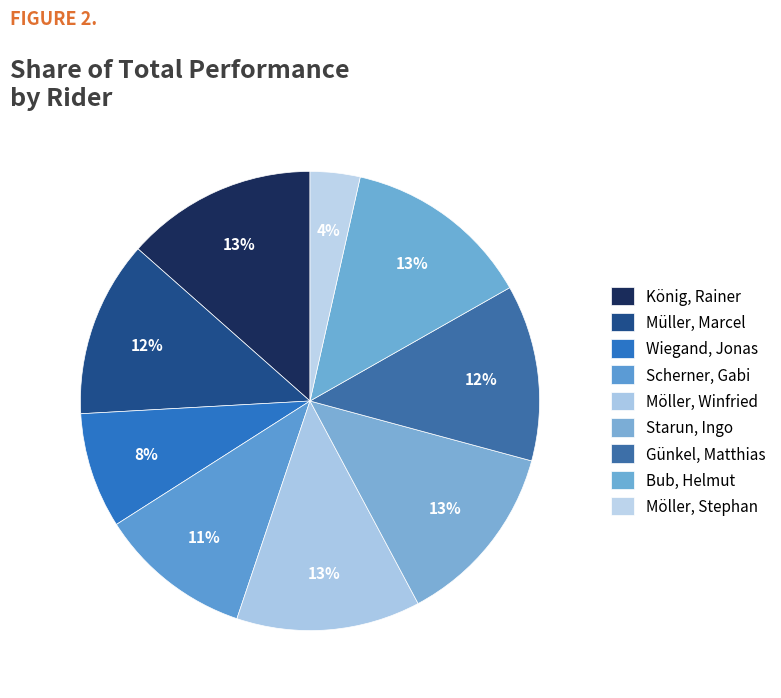

To the nearest percent, what is the average slice percentage?

11%